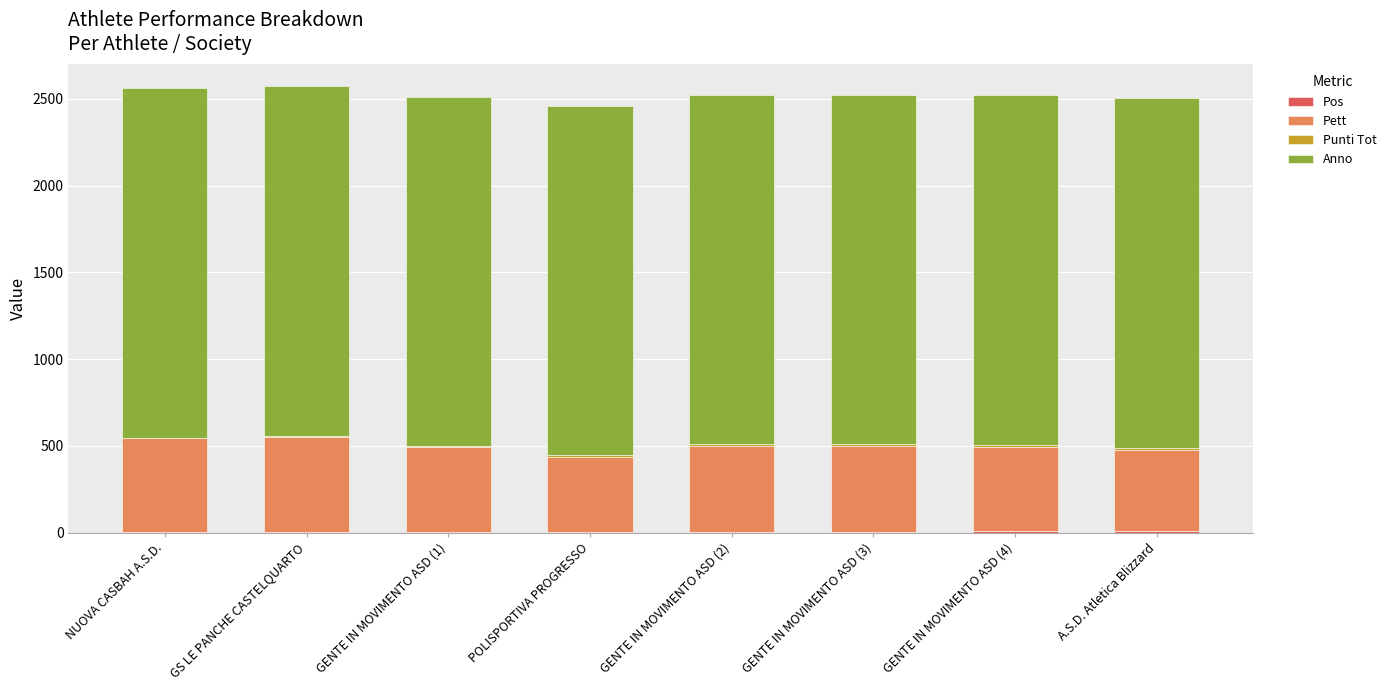

Which has a higher value, GENTE IN MOVIMENTO ASD (4) or GENTE IN MOVIMENTO ASD (1)?

GENTE IN MOVIMENTO ASD (4)